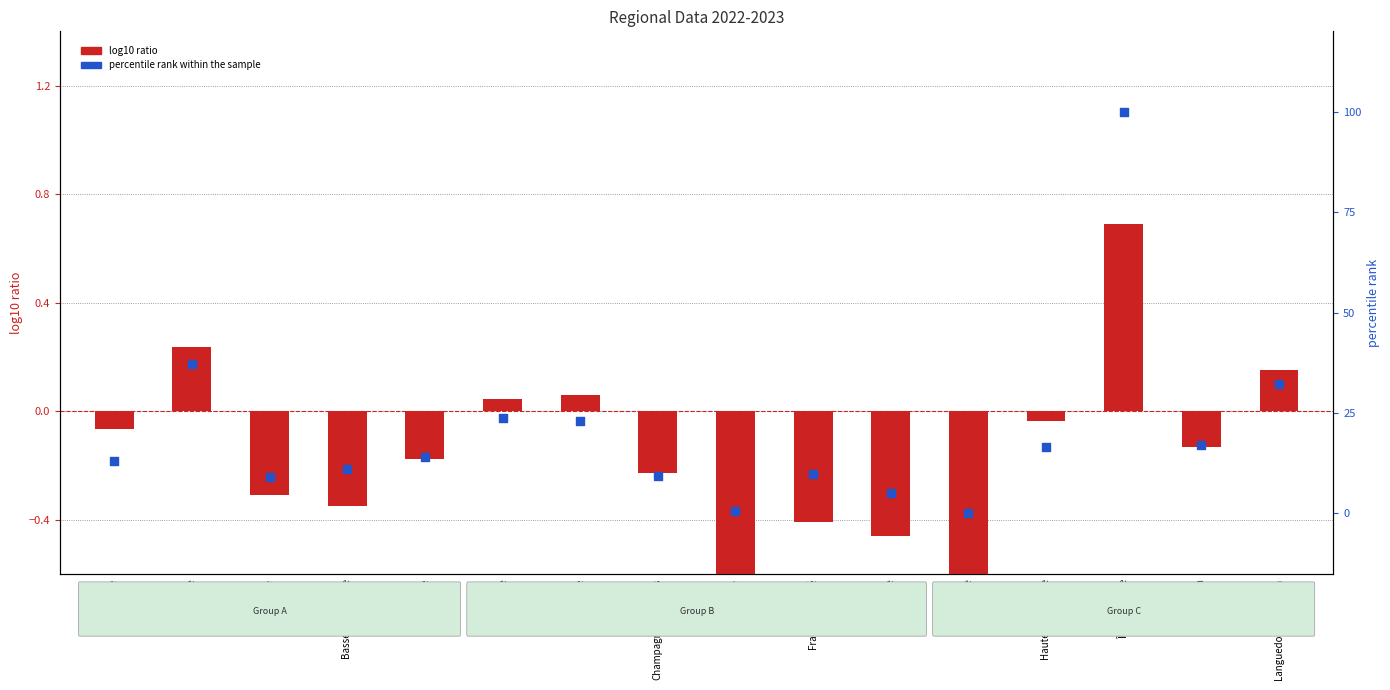

At how many categories does at least one series exceed 69?

1